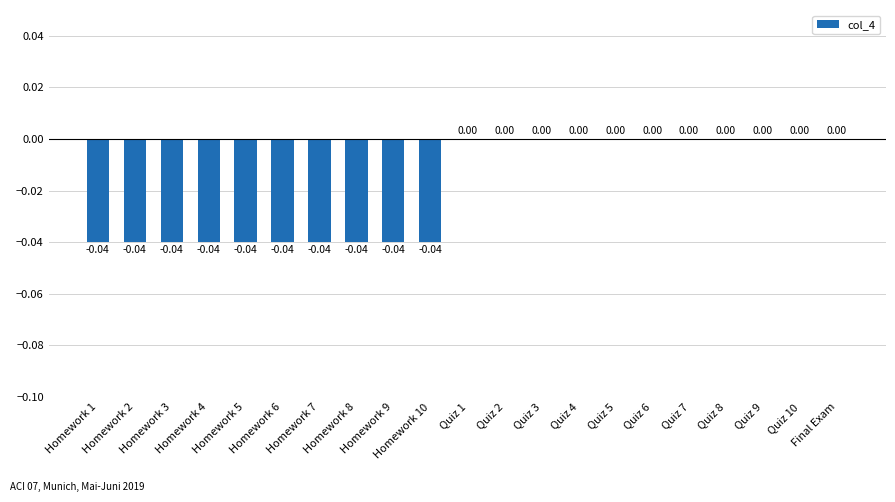

Count the values in the range 0 to 1.

11